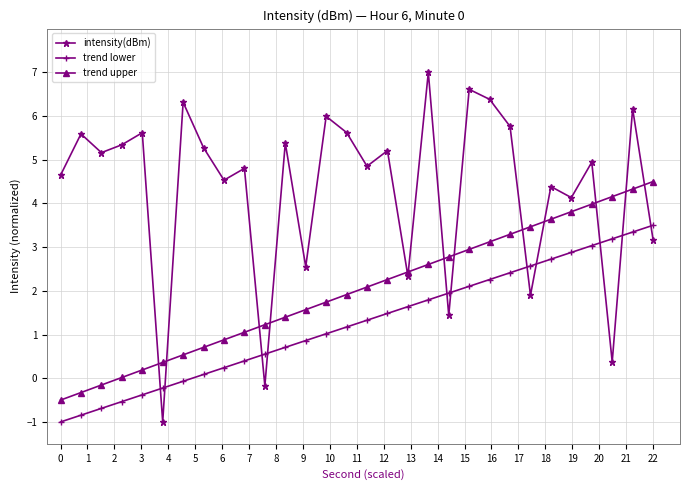

What are all the series names shown in the legend?

intensity(dBm), trend lower, trend upper